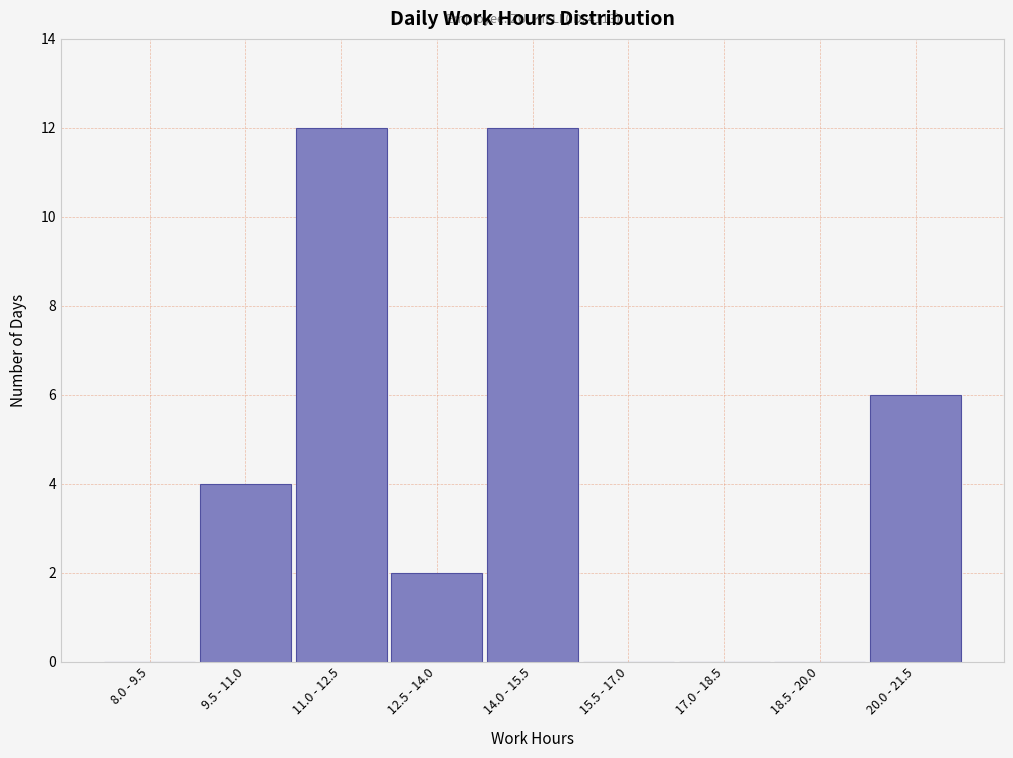

Reading left to right, transcribe all the data shown in this chart.

8.0 - 9.5=0	9.5 - 11.0=4	11.0 - 12.5=12	12.5 - 14.0=2	14.0 - 15.5=12	15.5 - 17.0=0	17.0 - 18.5=0	18.5 - 20.0=0	20.0 - 21.5=6